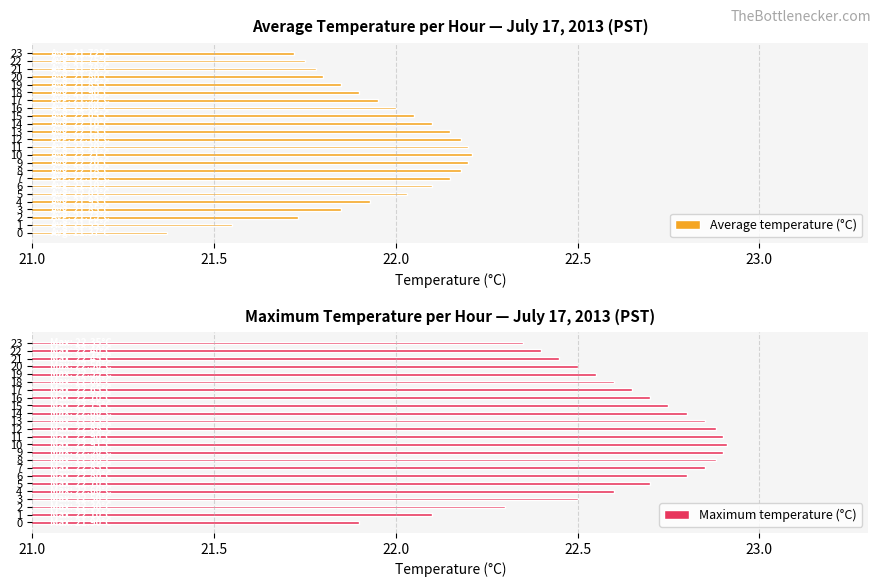

What is the label of the 10th bar from the right?

14